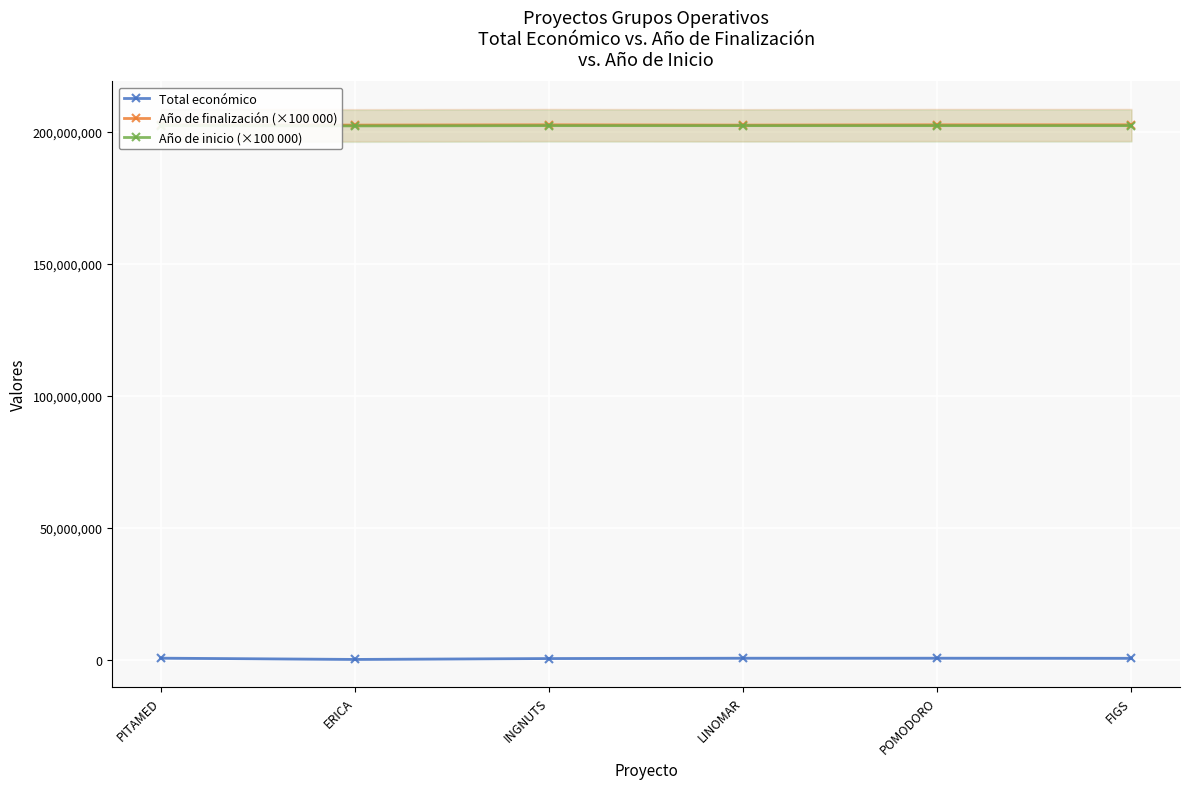

In Total económico, how many points are higher than both neighbors (excluding endpoints)?

1